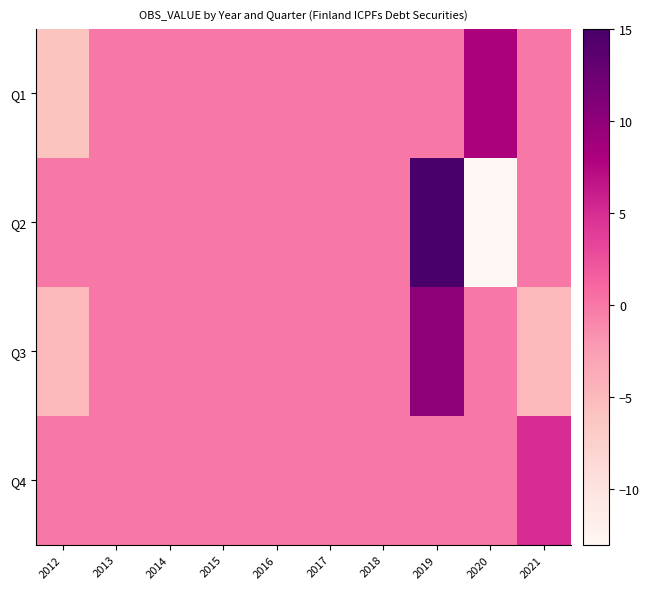

What is the total value across all series at 2020?

-5